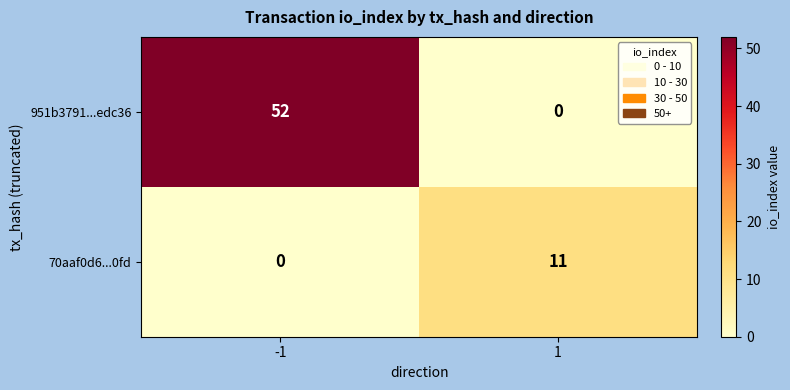

List the series in order of their overall mean, highest first.

951b3791...edc36, 70aaf0d6...0fd